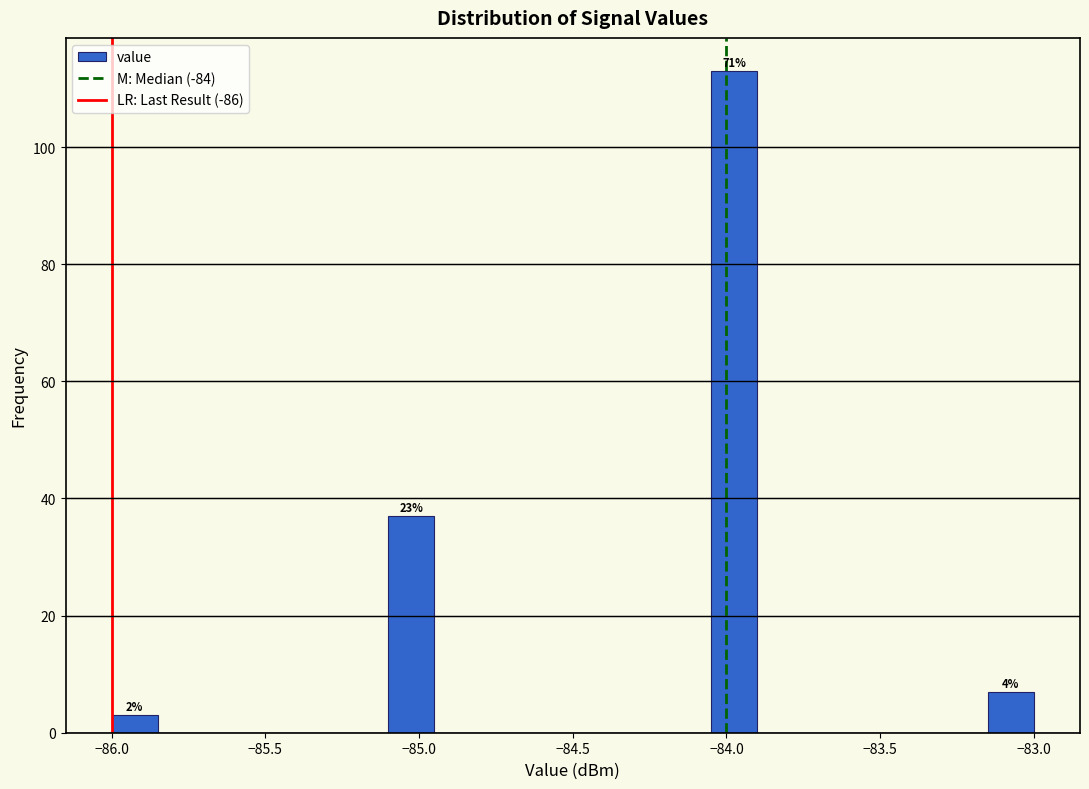

Read against the x-axis, roughly where is the centre of the tallest bar?

-83.95